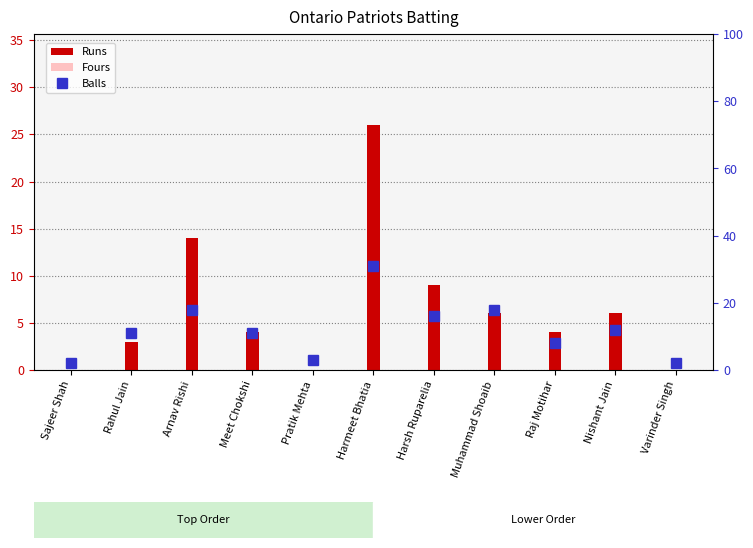

Between Sajeer Shah and Harmeet Bhatia, which series saw the biggest shift?

Balls